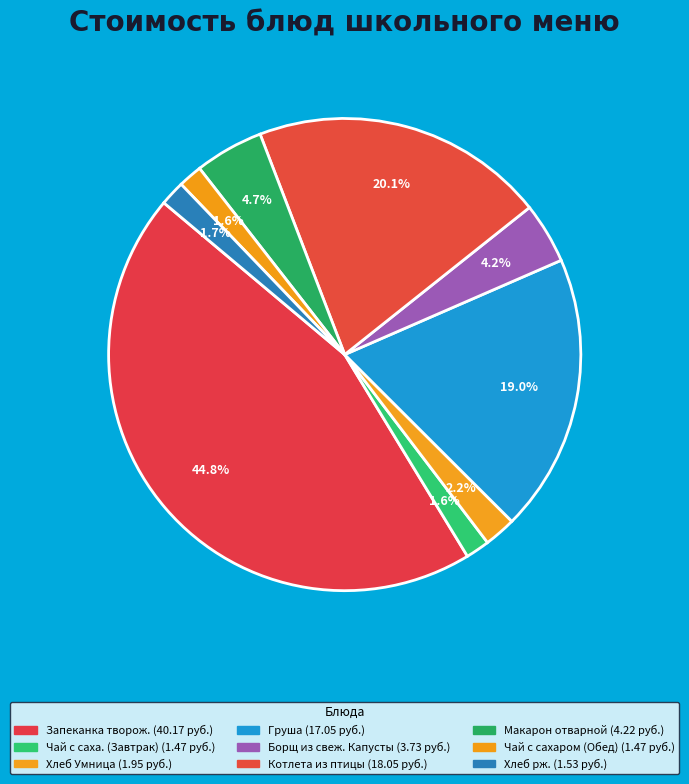

Rank the categories by value from lowest to highest.

Чай с саха. (Завтрак), Чай с сахаром (Обед), Хлеб рж., Хлеб Умница, Борщ из свеж. Капусты, Макарон отварной, Груша, Котлета из птицы, Запеканка творож.